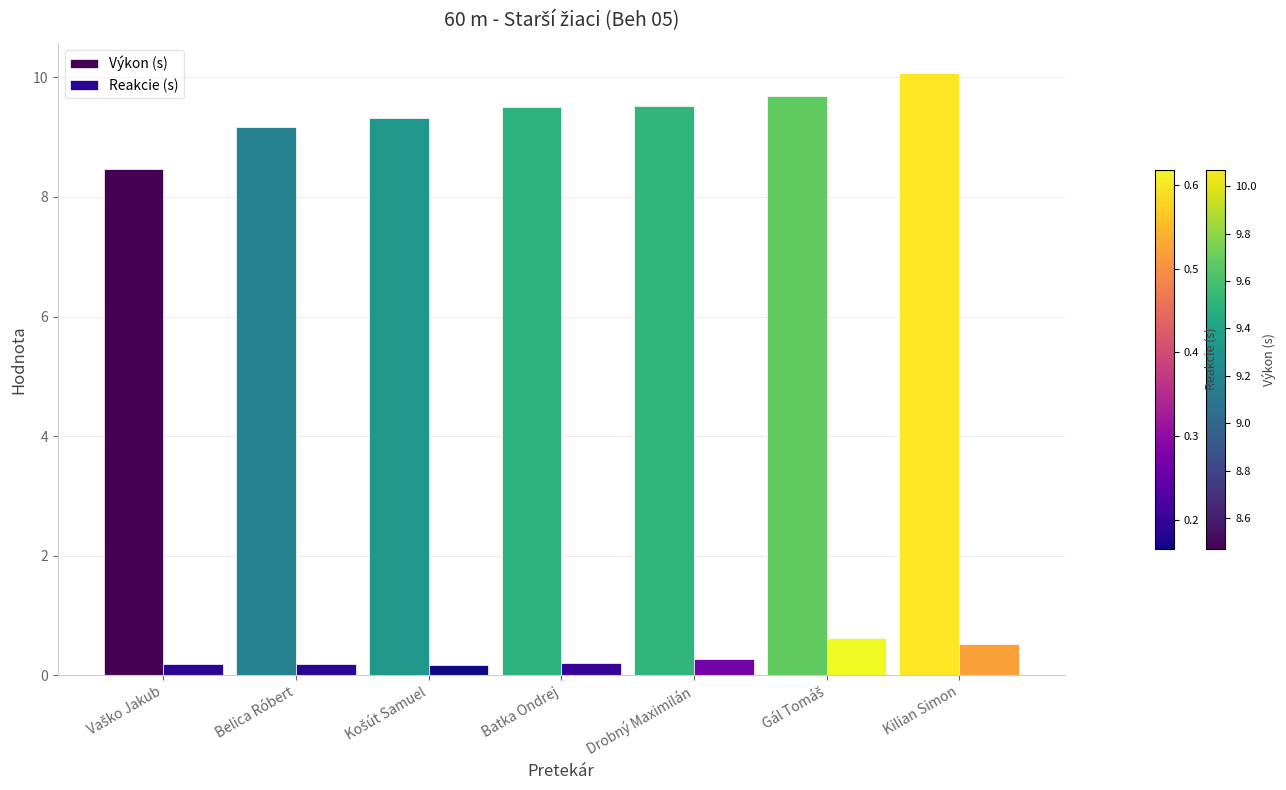

Count the Reakcie (s) values in the range 0 to 1.

7